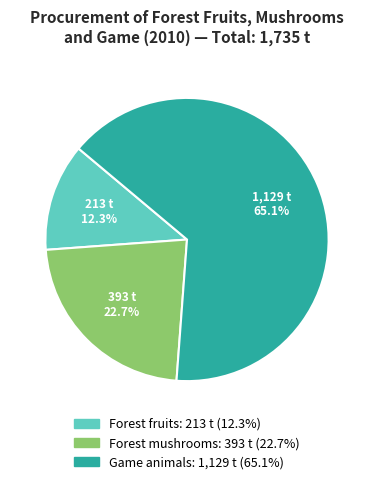

To the nearest percent, what is the combined percentage of Forest fruits and Game animals?

77%